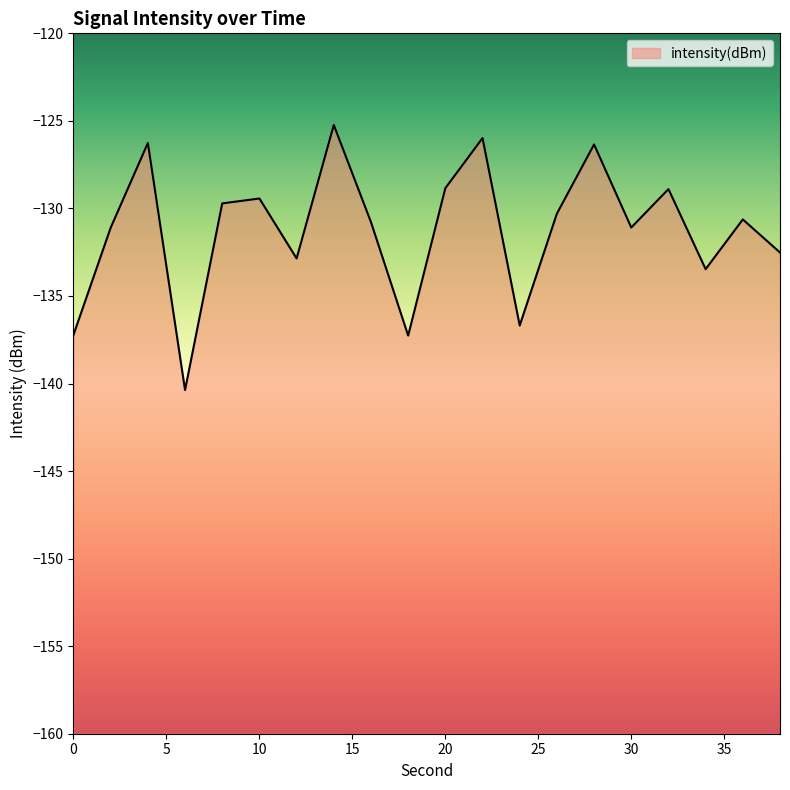

List the labels in order of value, smallest first.

6, 18, 0, 24, 34, 12, 38, 2, 30, 16, 36, 26, 8, 10, 32, 20, 28, 4, 22, 14